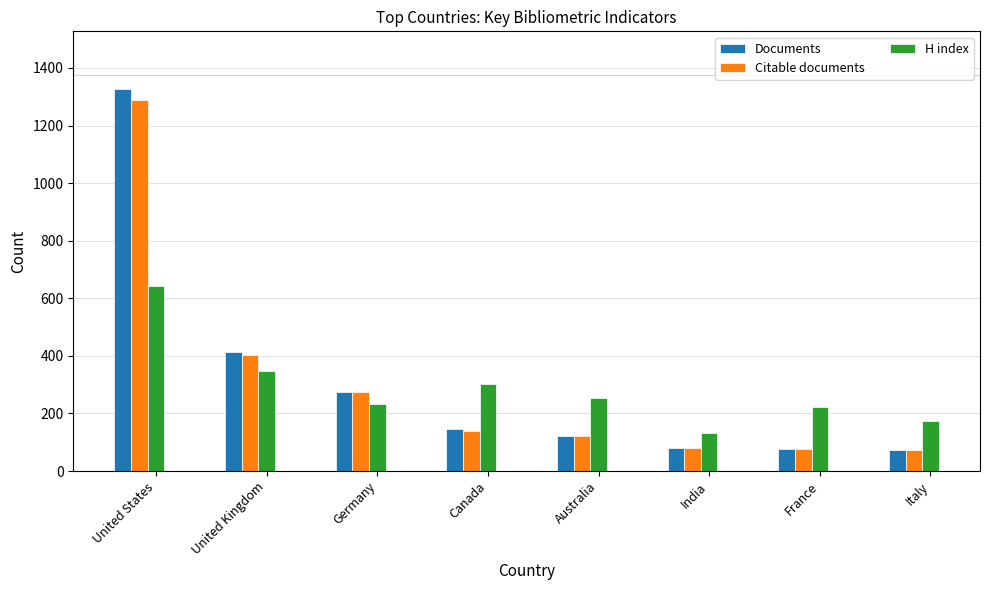

Which category has the lowest value in the H index series?

India